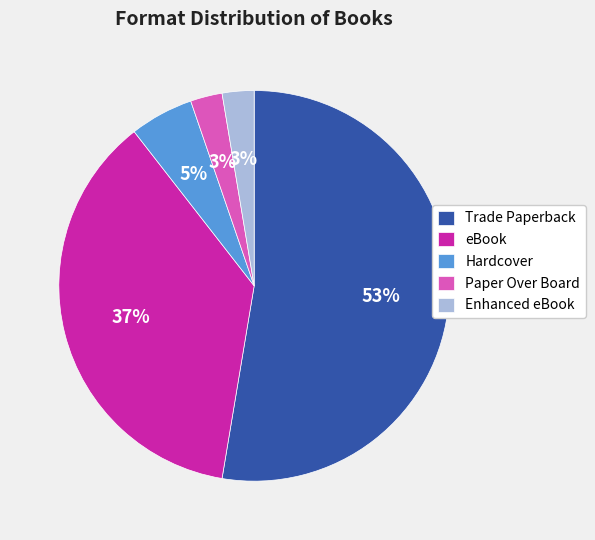

Do Hardcover and Enhanced eBook together represent more than half of the pie?

No